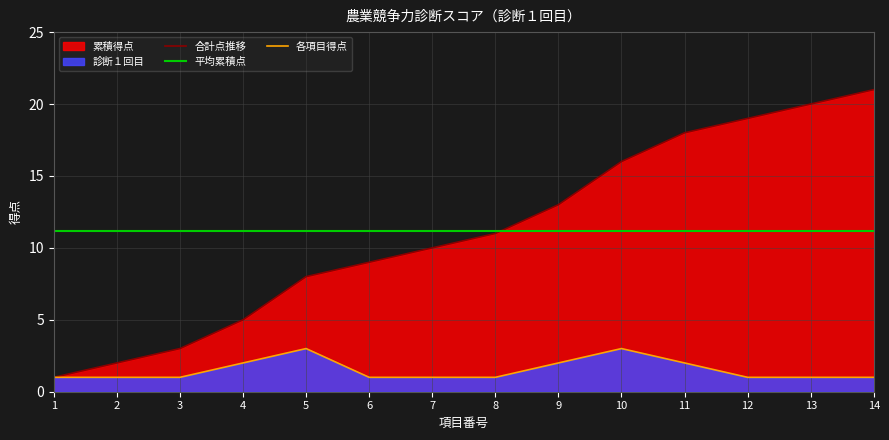

Where does the 累積 series first go above 11?

9